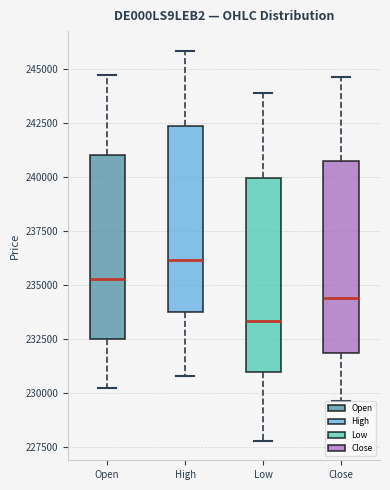

Reading left to right, transcribe this box plot: for each box, give where its median line is, the range the box spans, and where its two whiskers end, as read against the y-axis. The values are not printed on the chart, so give them approximately, as read against the axis.

Open: median 235500, box 232500 to 241000, whiskers 230000 to 244500
High: median 236000, box 233500 to 242500, whiskers 231000 to 246000
Low: median 233500, box 231000 to 240000, whiskers 228000 to 244000
Close: median 234500, box 232000 to 240500, whiskers 229500 to 244500